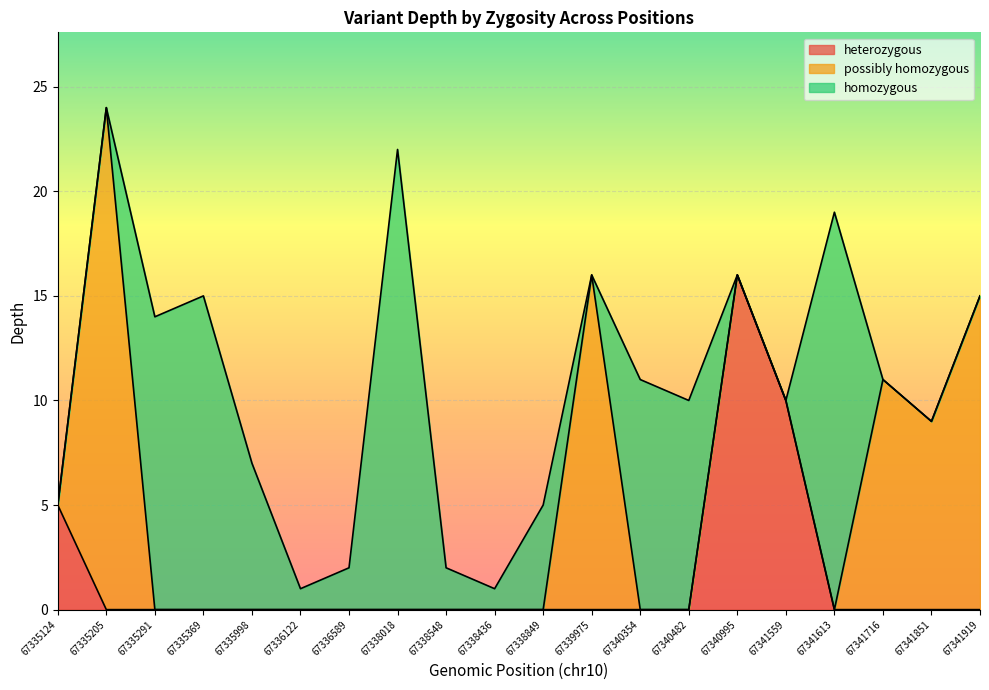

What is the maximum value for heterozygous?

16